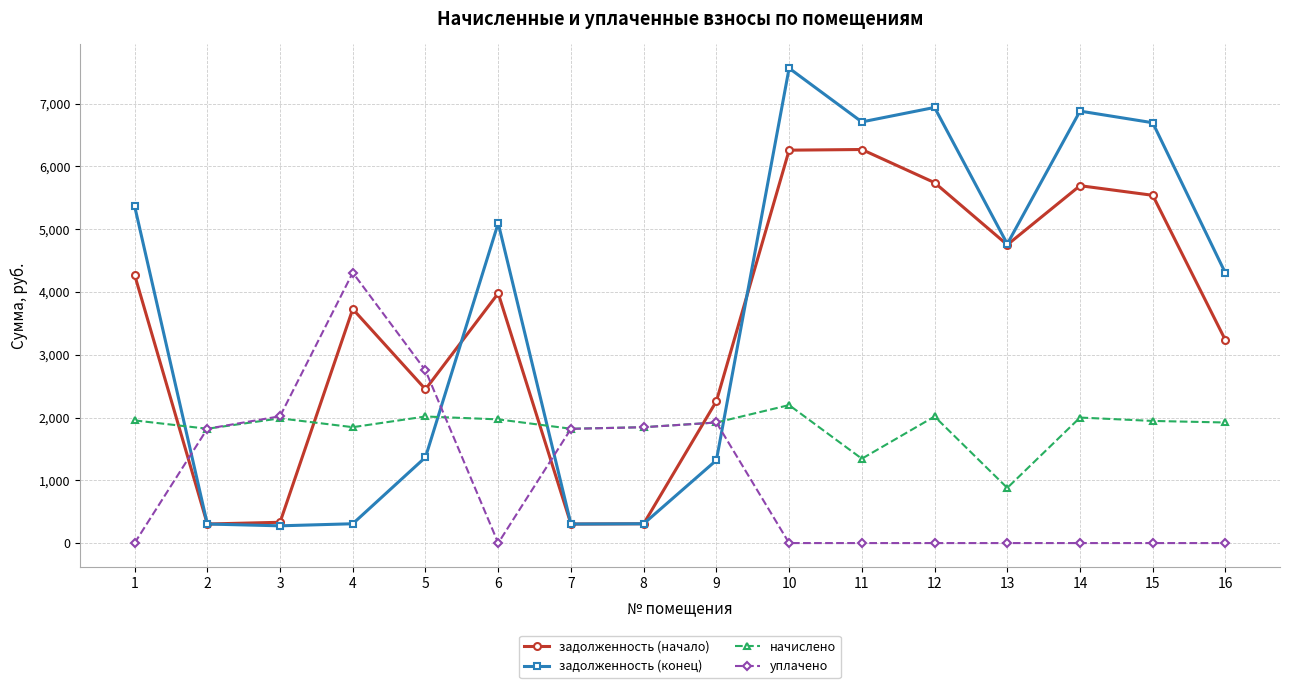

How many data points in задолженность (начало) are less than 3979?

8